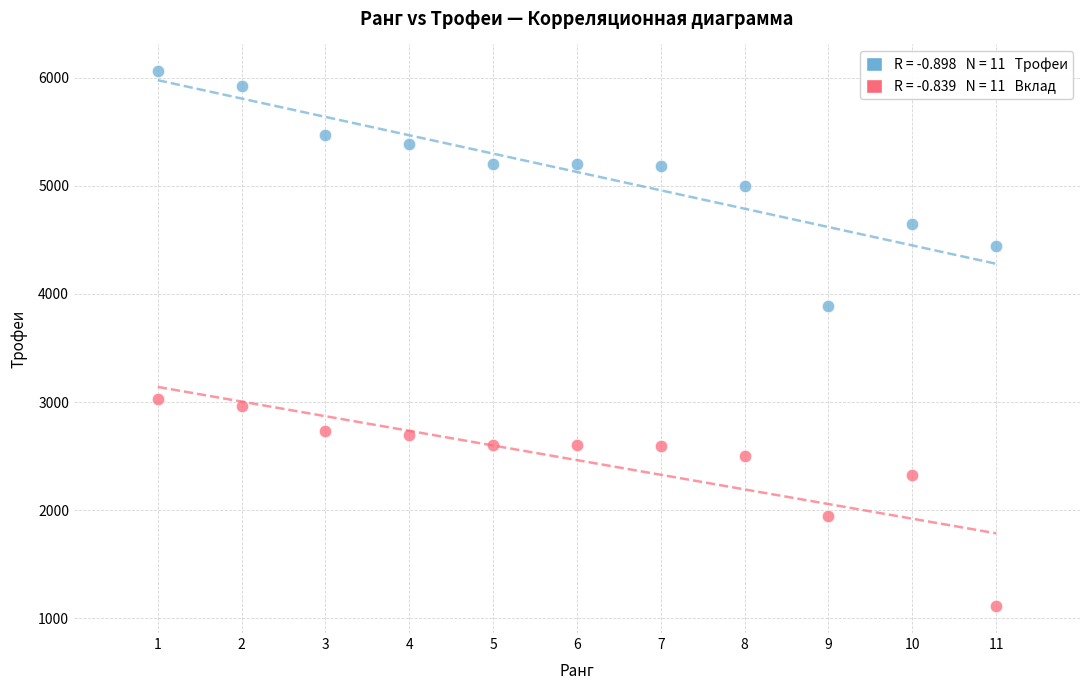

Across all data points, what is the range of X values (max minus min)?

10